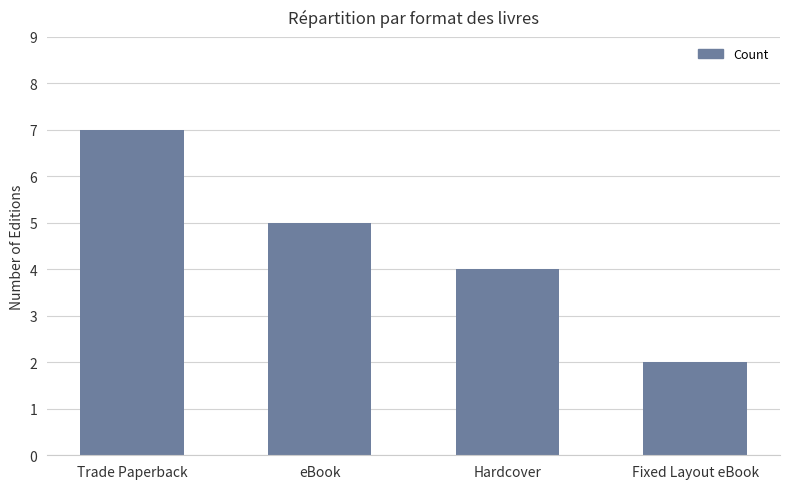

What is the greatest value displayed?

7